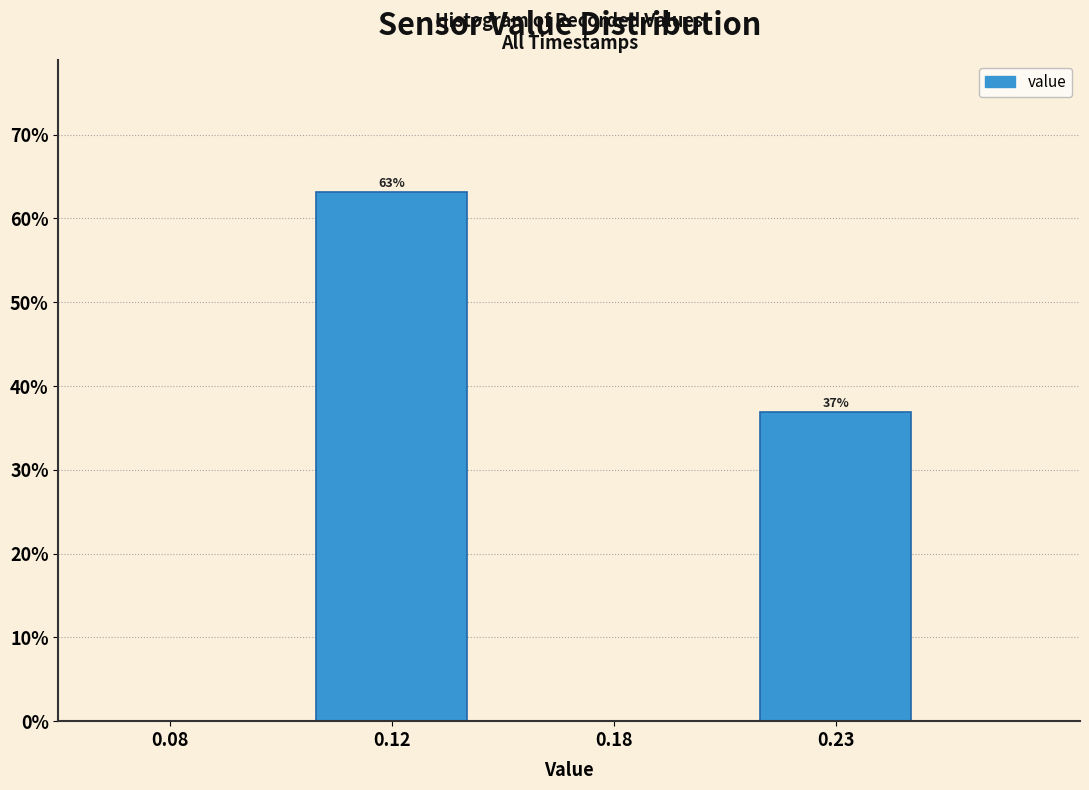

At which label does the data first exceed 36?

0.12